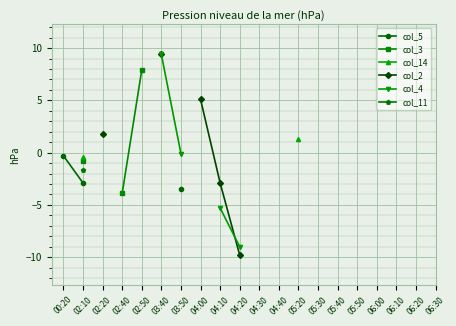

How many data points does each series have?

20